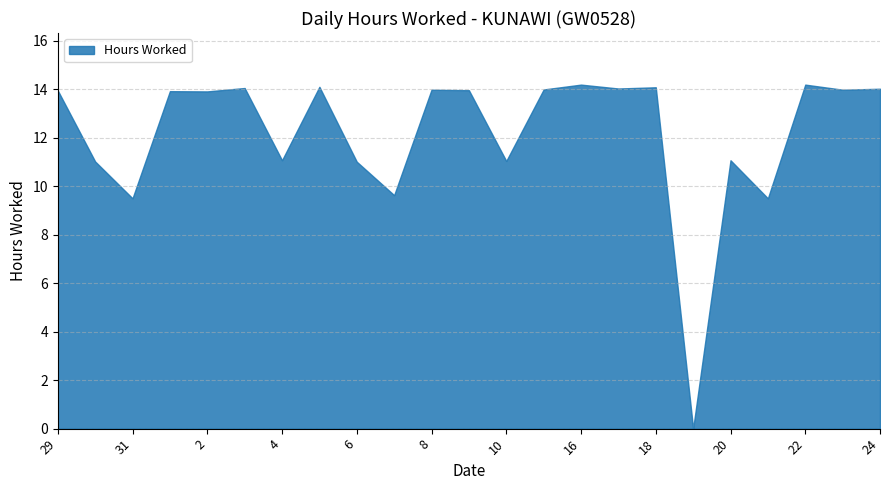

What is the sum of all values?

280.2